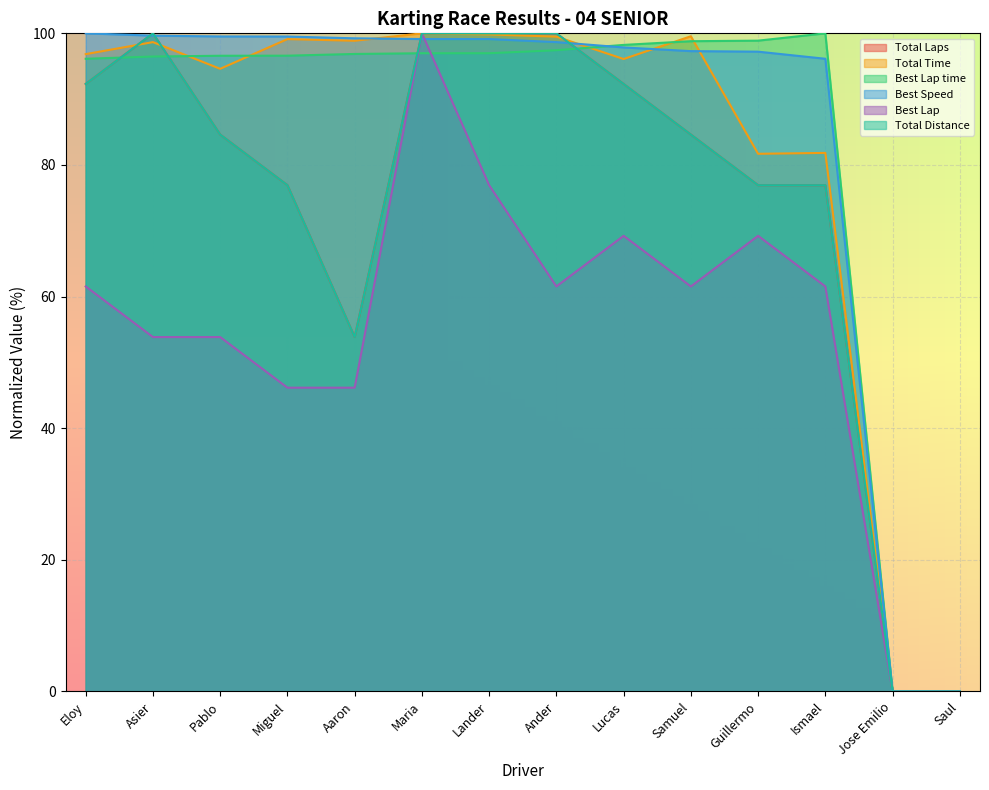

Reading right to left, list all the values displayed in this chart.

Total Laps: 0.0	0.0	76.9	76.9	84.6	92.3	100.0	100.0	100.0	53.8	76.9	84.6	100.0	92.3
Total Time: 0.0	0.0	81.8	81.7	99.6	96.1	99.5	99.8	100.0	98.9	99.1	94.6	98.7	96.8
Best Lap time: 0.0	0.0	100.0	98.9	98.8	98.2	97.4	97.0	97.0	96.9	96.6	96.6	96.5	96.1
Best Speed: 0.0	0.0	96.1	97.2	97.3	97.9	98.7	99.1	99.1	99.2	99.5	99.5	99.6	100.0
Best Lap: 0.0	0.0	61.5	69.2	61.5	69.2	61.5	76.9	100.0	46.2	46.2	53.8	53.8	61.5
Total Distance: 0.0	0.0	76.9	76.9	84.6	92.3	100.0	100.0	100.0	53.8	76.9	84.6	100.0	92.3